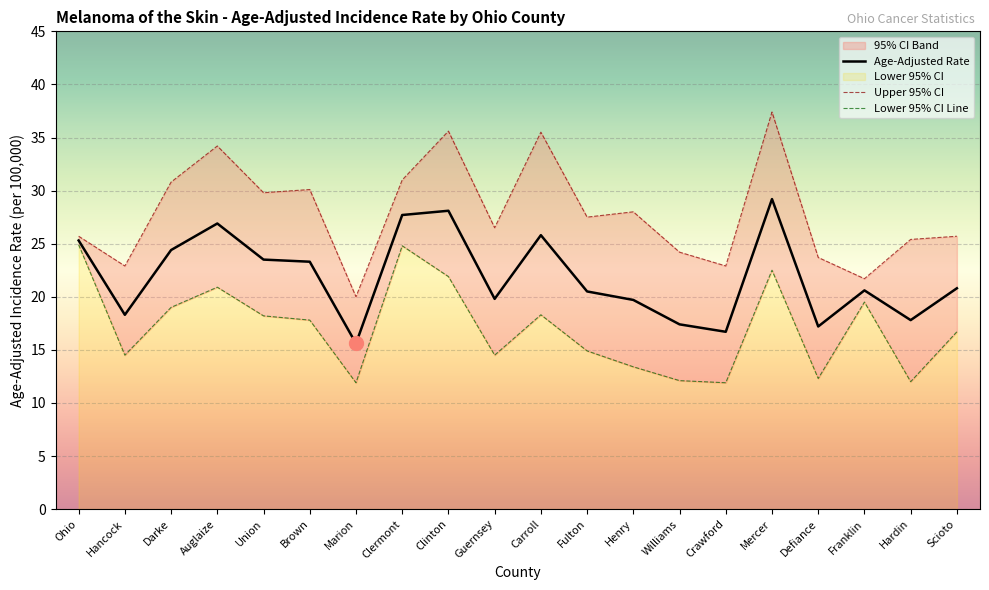

Is this an area chart (filled region under the line)?

No